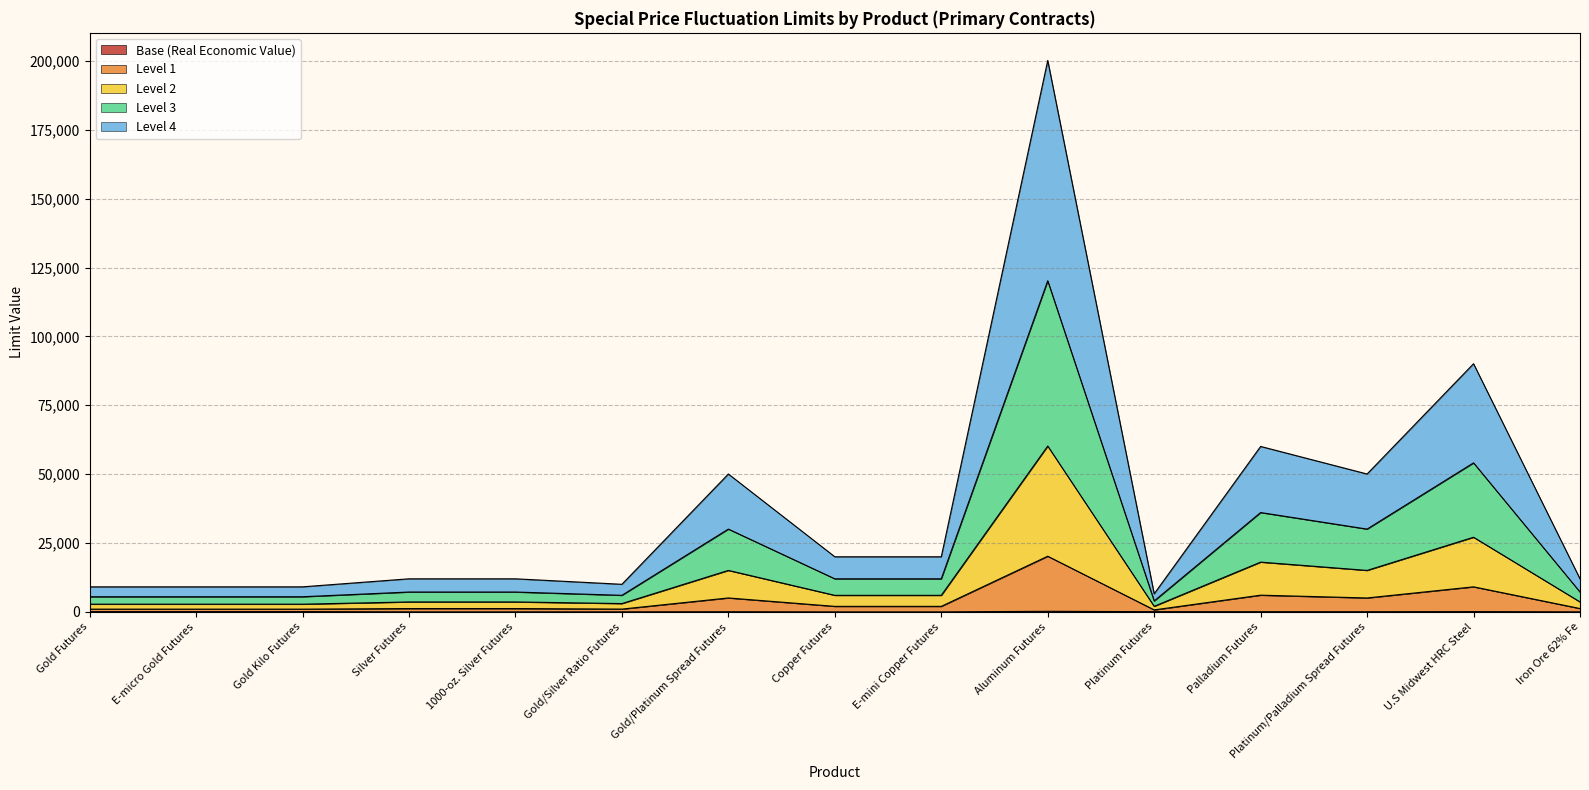

What is the maximum value for Base (Real Economic Value)?

200.0